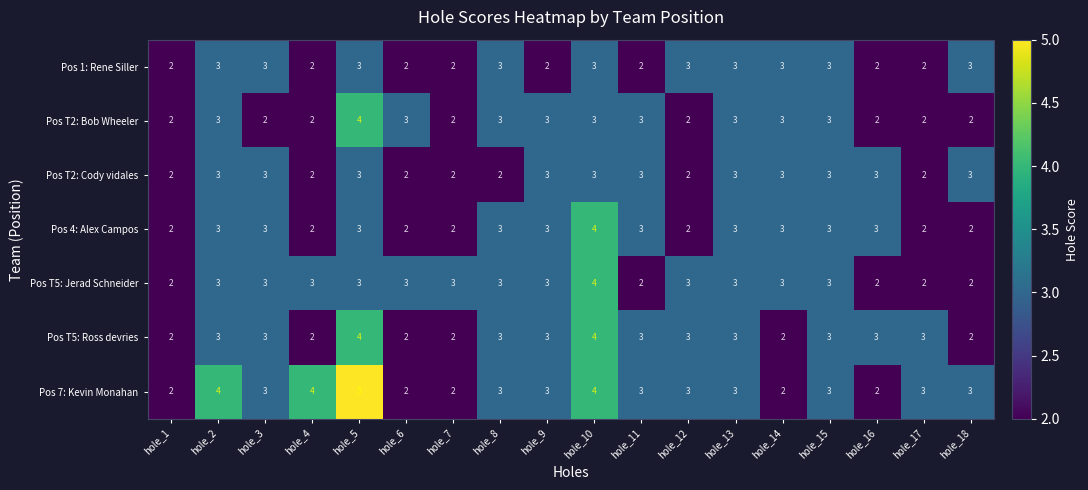

Which series has the largest total across all categories?

Pos 7: Kevin Monahan